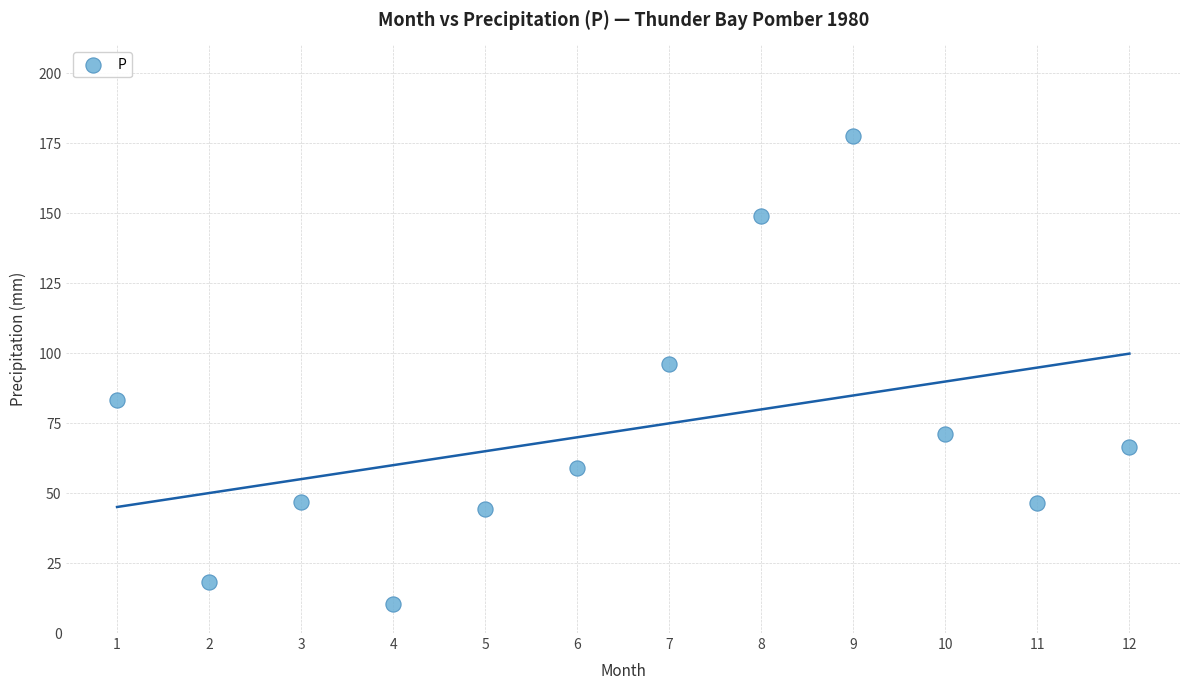

What Y value in the scatter plot is closest to 93?

96.3